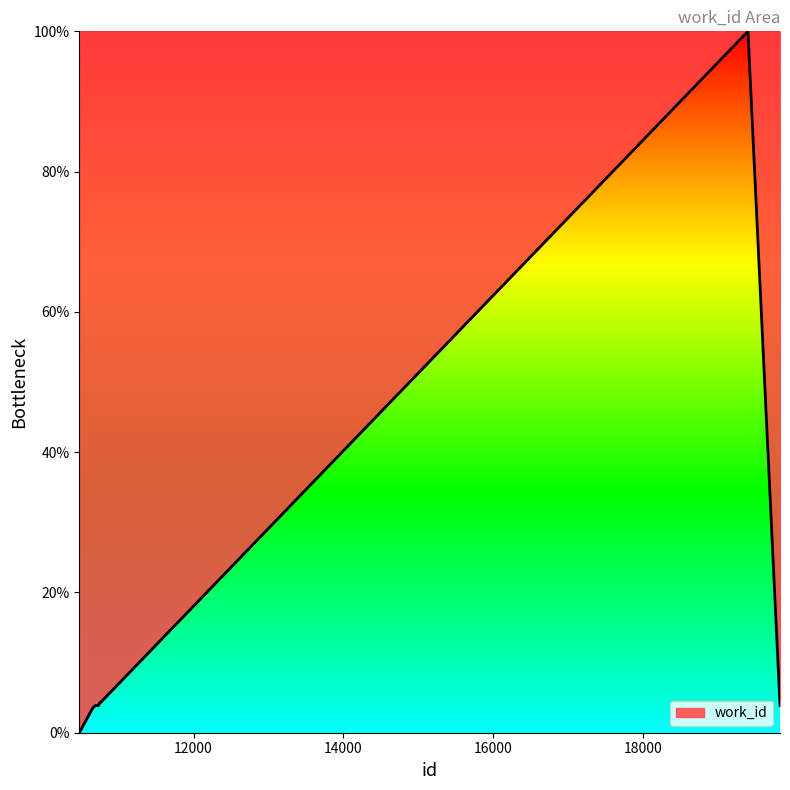

Count the number of data series in this chart.

1